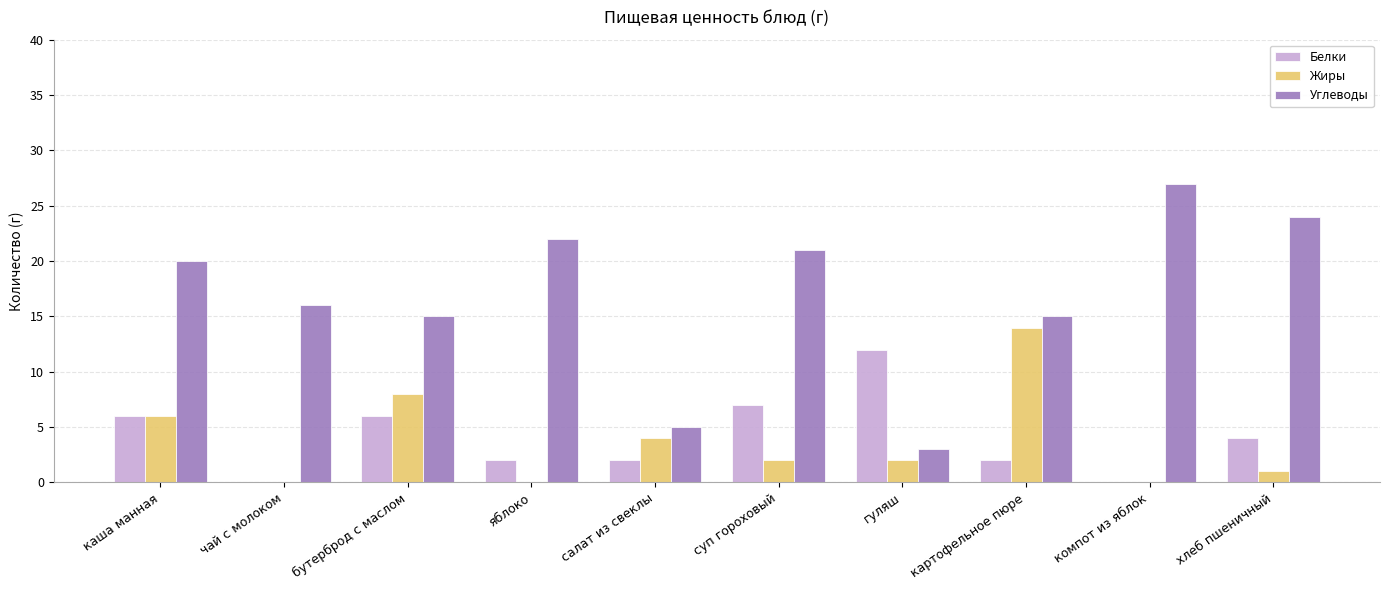

Reading right to left, what are all the values shown in this chart?

Белки: 4	0	2	12	7	2	2	6	0	6
Жиры: 1	0	14	2	2	4	0	8	0	6
Углеводы: 24	27	15	3	21	5	22	15	16	20